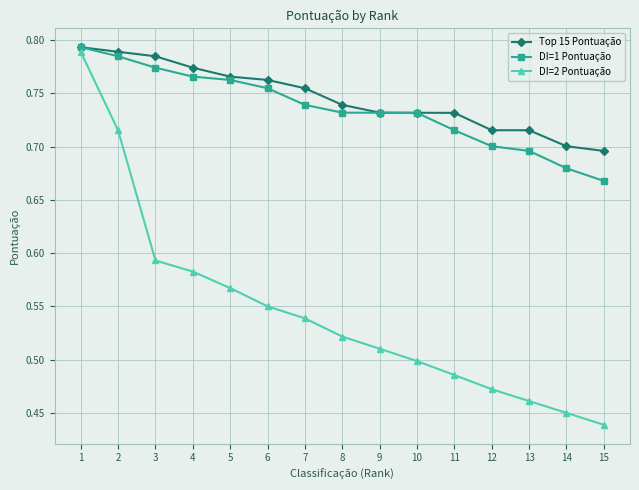

True or false: DI=1 Pontuação and DI=2 Pontuação intersect in this chart.

False